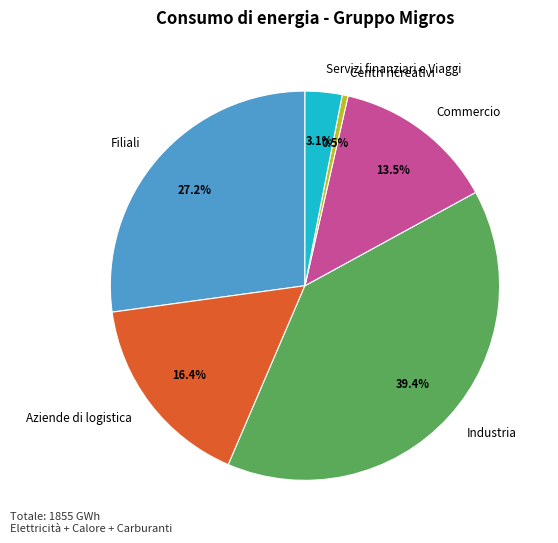

To the nearest percent, what is the difference between the largest and smallest slice percentages?

39%